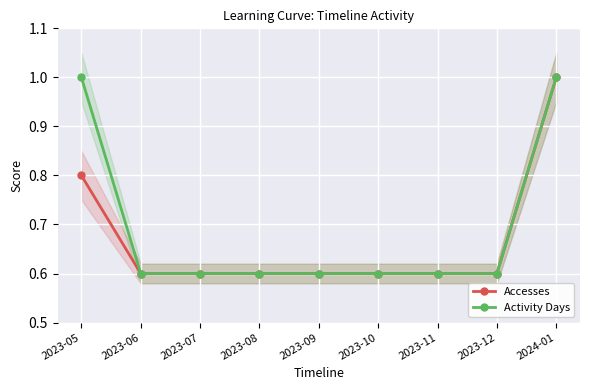

How many series are shown in this chart?

2